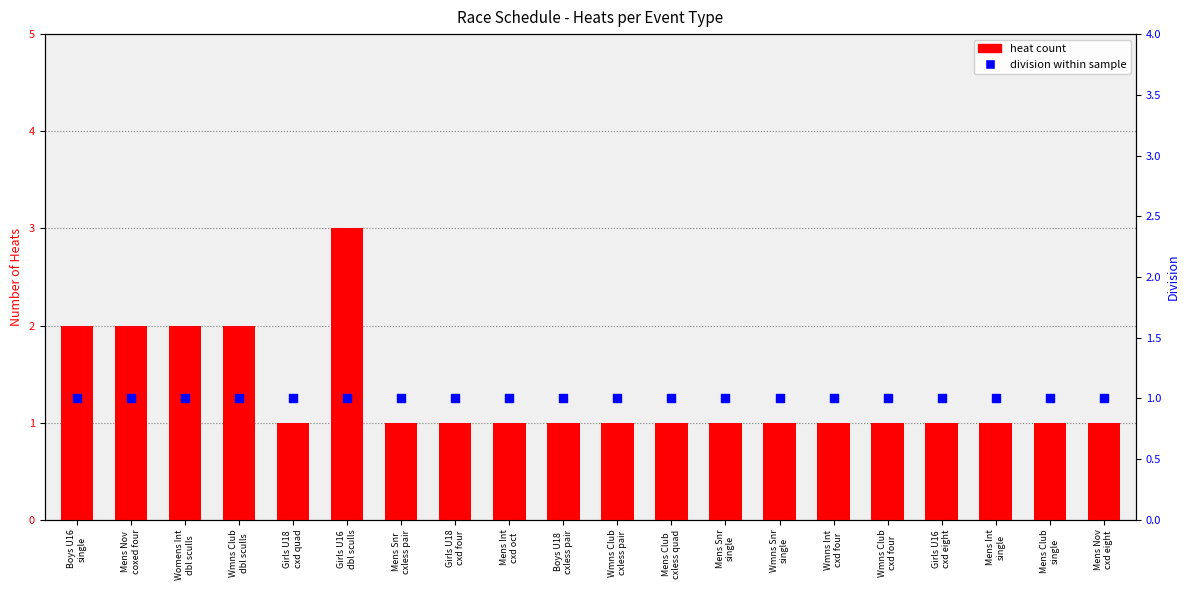

Which series contains the lowest Y value?

heat count